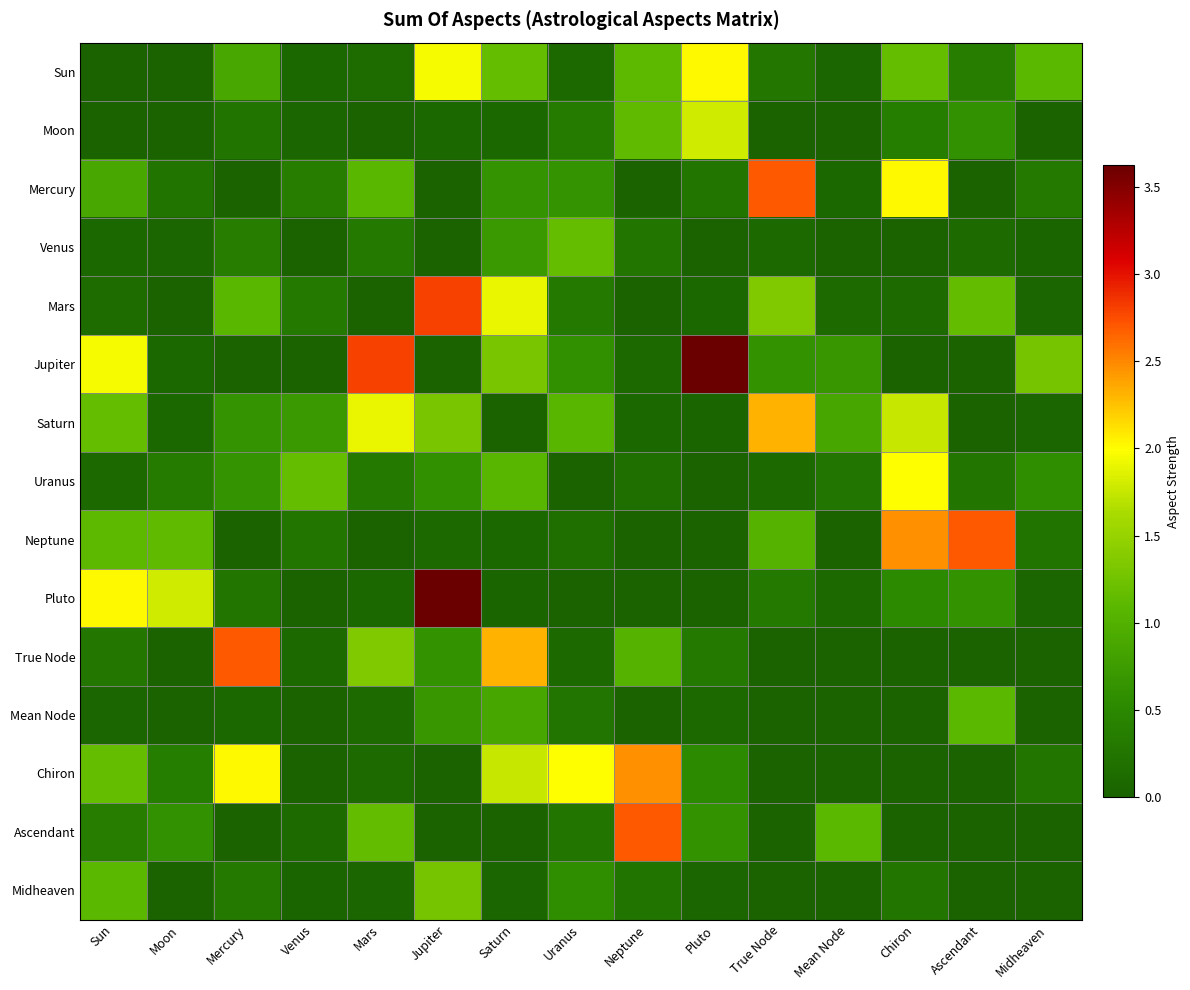

Reading left to right, extract all data points from this chart.

Sun: Sun=0.0	Moon=0.0	Mercury=0.9	Venus=0.1	Mars=0.1	Jupiter=2.0	Saturn=1.2	Uranus=0.1	Neptune=1.1	Pluto=2.0	True Node=0.3	Mean Node=0.0	Chiron=1.2	Ascendant=0.4	Midheaven=1.1
Moon: Sun=0.0	Moon=0.0	Mercury=0.2	Venus=0.1	Mars=0.0	Jupiter=0.1	Saturn=0.1	Uranus=0.3	Neptune=1.1	Pluto=1.8	True Node=0.0	Mean Node=0.0	Chiron=0.4	Ascendant=0.6	Midheaven=0.0
Mercury: Sun=0.9	Moon=0.2	Mercury=0.0	Venus=0.4	Mars=1.1	Jupiter=0.0	Saturn=0.6	Uranus=0.6	Neptune=0.0	Pluto=0.3	True Node=2.7	Mean Node=0.1	Chiron=2.0	Ascendant=0.0	Midheaven=0.3
Venus: Sun=0.1	Moon=0.1	Mercury=0.4	Venus=0.0	Mars=0.3	Jupiter=0.0	Saturn=0.7	Uranus=1.2	Neptune=0.3	Pluto=0.0	True Node=0.1	Mean Node=0.0	Chiron=0.0	Ascendant=0.1	Midheaven=0.0
Mars: Sun=0.1	Moon=0.0	Mercury=1.1	Venus=0.3	Mars=0.0	Jupiter=2.8	Saturn=1.9	Uranus=0.3	Neptune=0.0	Pluto=0.1	True Node=1.3	Mean Node=0.1	Chiron=0.1	Ascendant=1.2	Midheaven=0.0
Jupiter: Sun=2.0	Moon=0.1	Mercury=0.0	Venus=0.0	Mars=2.8	Jupiter=0.0	Saturn=1.3	Uranus=0.6	Neptune=0.1	Pluto=3.6	True Node=0.6	Mean Node=0.7	Chiron=0.0	Ascendant=0.0	Midheaven=1.3
Saturn: Sun=1.2	Moon=0.1	Mercury=0.6	Venus=0.7	Mars=1.9	Jupiter=1.3	Saturn=0.0	Uranus=1.1	Neptune=0.1	Pluto=0.0	True Node=2.3	Mean Node=0.9	Chiron=1.7	Ascendant=0.0	Midheaven=0.1
Uranus: Sun=0.1	Moon=0.3	Mercury=0.6	Venus=1.2	Mars=0.3	Jupiter=0.6	Saturn=1.1	Uranus=0.0	Neptune=0.2	Pluto=0.0	True Node=0.1	Mean Node=0.3	Chiron=2.0	Ascendant=0.3	Midheaven=0.6
Neptune: Sun=1.1	Moon=1.1	Mercury=0.0	Venus=0.3	Mars=0.0	Jupiter=0.1	Saturn=0.1	Uranus=0.2	Neptune=0.0	Pluto=0.0	True Node=1.0	Mean Node=0.0	Chiron=2.5	Ascendant=2.7	Midheaven=0.2
Pluto: Sun=2.0	Moon=1.8	Mercury=0.3	Venus=0.0	Mars=0.1	Jupiter=3.6	Saturn=0.0	Uranus=0.0	Neptune=0.0	Pluto=0.0	True Node=0.3	Mean Node=0.1	Chiron=0.5	Ascendant=0.6	Midheaven=0.1
True Node: Sun=0.3	Moon=0.0	Mercury=2.7	Venus=0.1	Mars=1.3	Jupiter=0.6	Saturn=2.3	Uranus=0.1	Neptune=1.0	Pluto=0.3	True Node=0.0	Mean Node=0.0	Chiron=0.0	Ascendant=0.0	Midheaven=0.0
Mean Node: Sun=0.0	Moon=0.0	Mercury=0.1	Venus=0.0	Mars=0.1	Jupiter=0.7	Saturn=0.9	Uranus=0.3	Neptune=0.0	Pluto=0.1	True Node=0.0	Mean Node=0.0	Chiron=0.0	Ascendant=1.1	Midheaven=0.0
Chiron: Sun=1.2	Moon=0.4	Mercury=2.0	Venus=0.0	Mars=0.1	Jupiter=0.0	Saturn=1.7	Uranus=2.0	Neptune=2.5	Pluto=0.5	True Node=0.0	Mean Node=0.0	Chiron=0.0	Ascendant=0.0	Midheaven=0.3
Ascendant: Sun=0.4	Moon=0.6	Mercury=0.0	Venus=0.1	Mars=1.2	Jupiter=0.0	Saturn=0.0	Uranus=0.3	Neptune=2.7	Pluto=0.6	True Node=0.0	Mean Node=1.1	Chiron=0.0	Ascendant=0.0	Midheaven=0.0
Midheaven: Sun=1.1	Moon=0.0	Mercury=0.3	Venus=0.0	Mars=0.0	Jupiter=1.3	Saturn=0.1	Uranus=0.6	Neptune=0.2	Pluto=0.1	True Node=0.0	Mean Node=0.0	Chiron=0.3	Ascendant=0.0	Midheaven=0.0